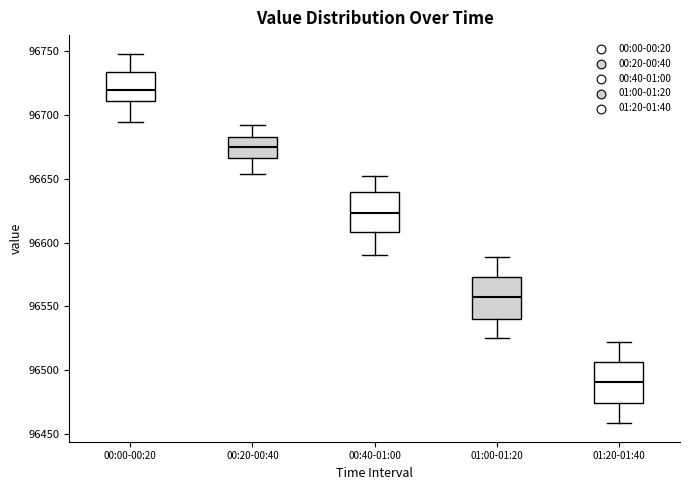

Which box has the highest median line?

00:00-00:20